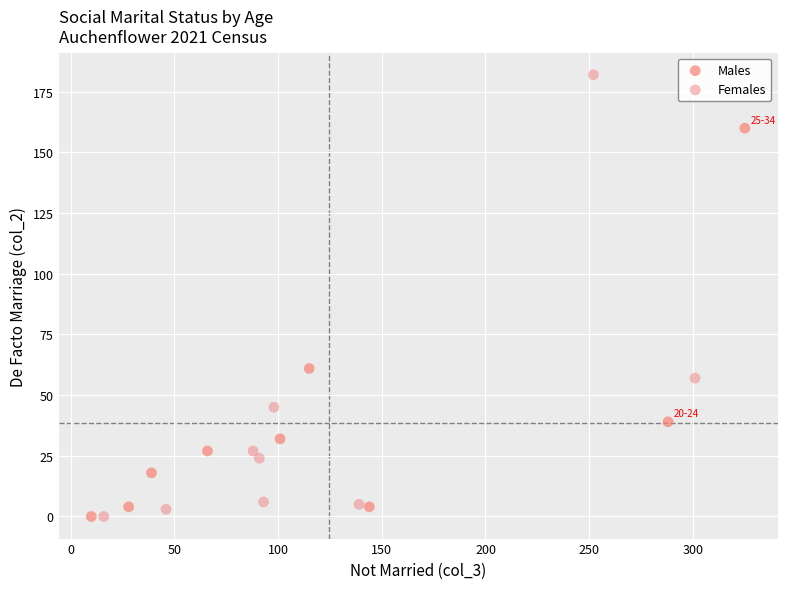

Which series contains the highest Y value?

Females